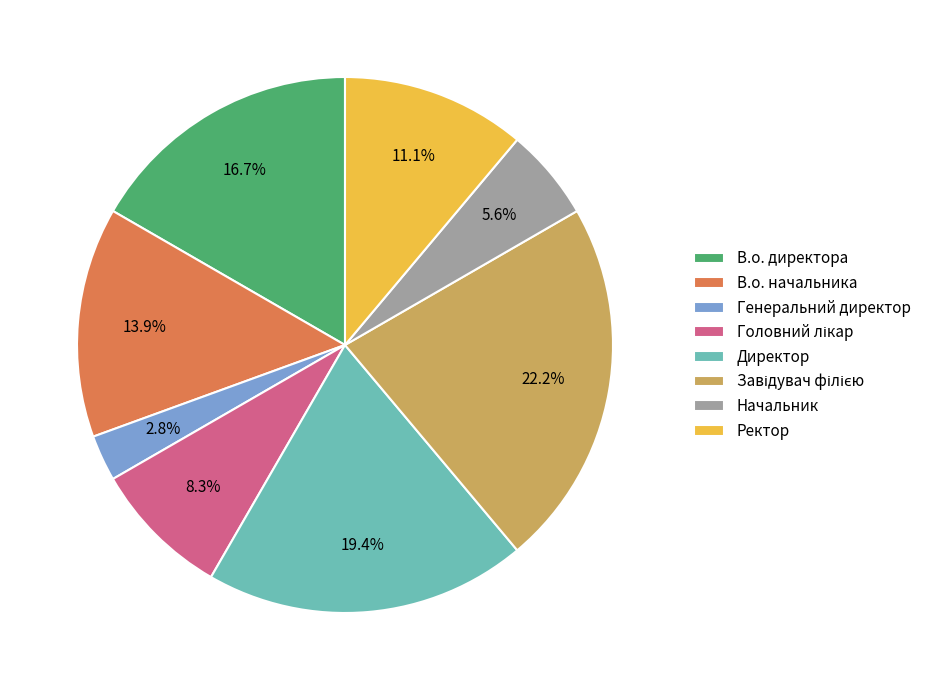

To the nearest percent, what percentage of the pie is Директор?

19%